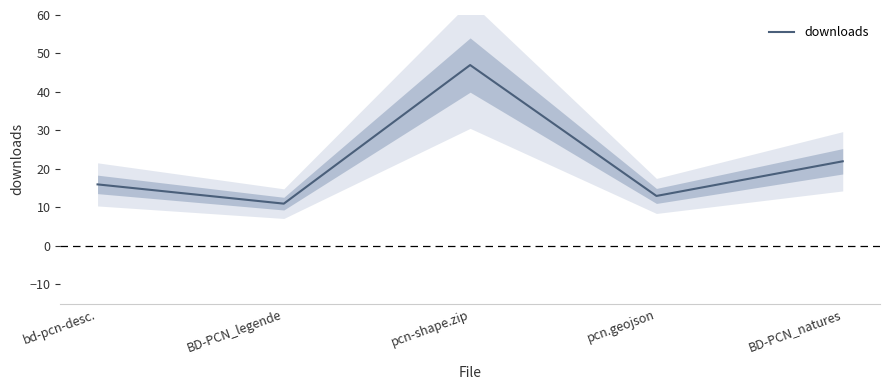

How many lines are shown in the chart?

1